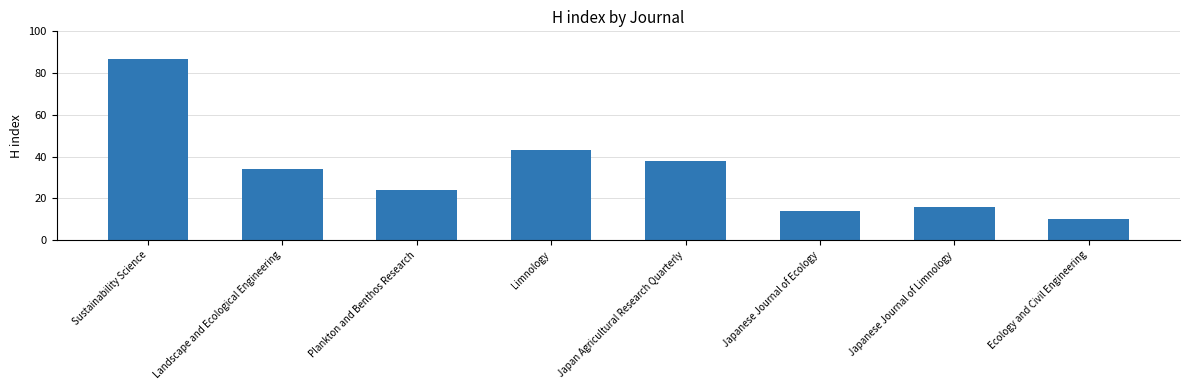

Where is the data nearest to the value 48?

Limnology